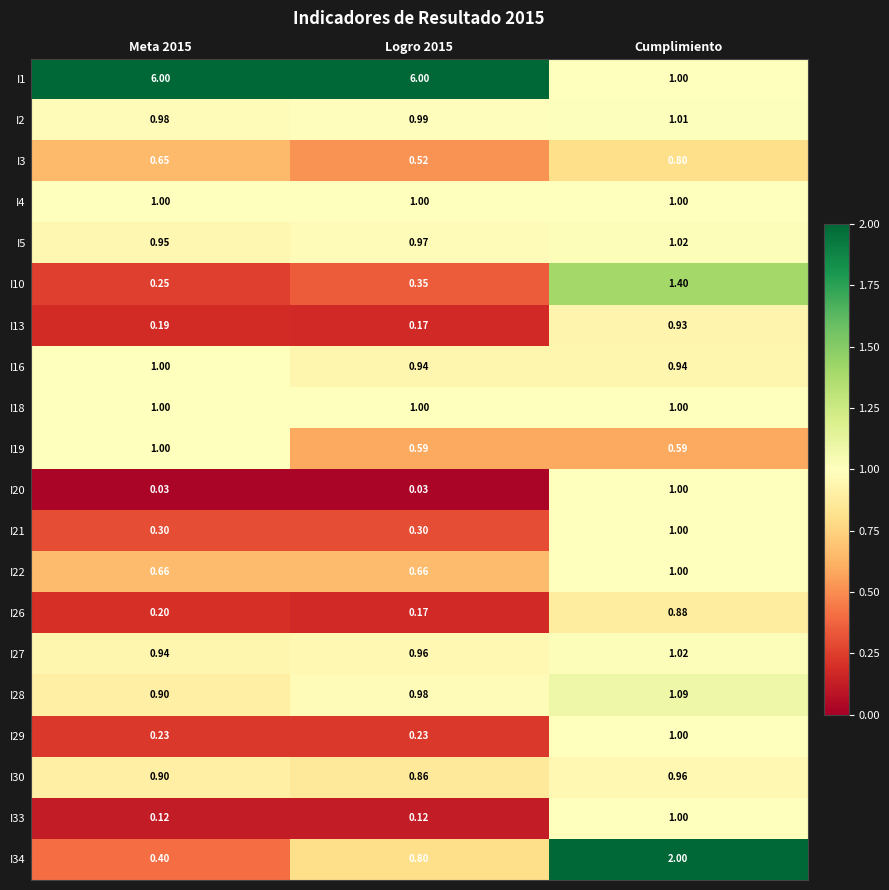

Count the number of categories in the chart.

3